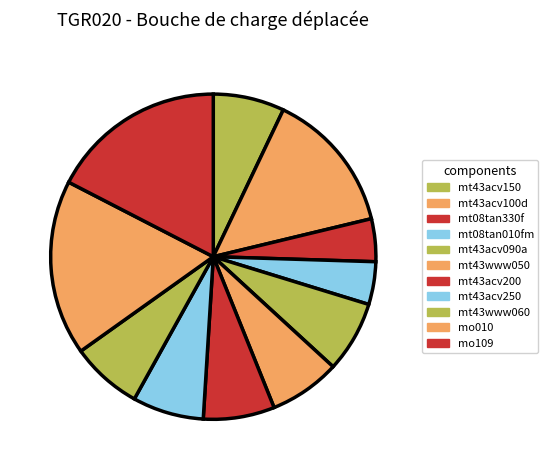

To the nearest percent, what percentage of the pie is mt43www060?

7%